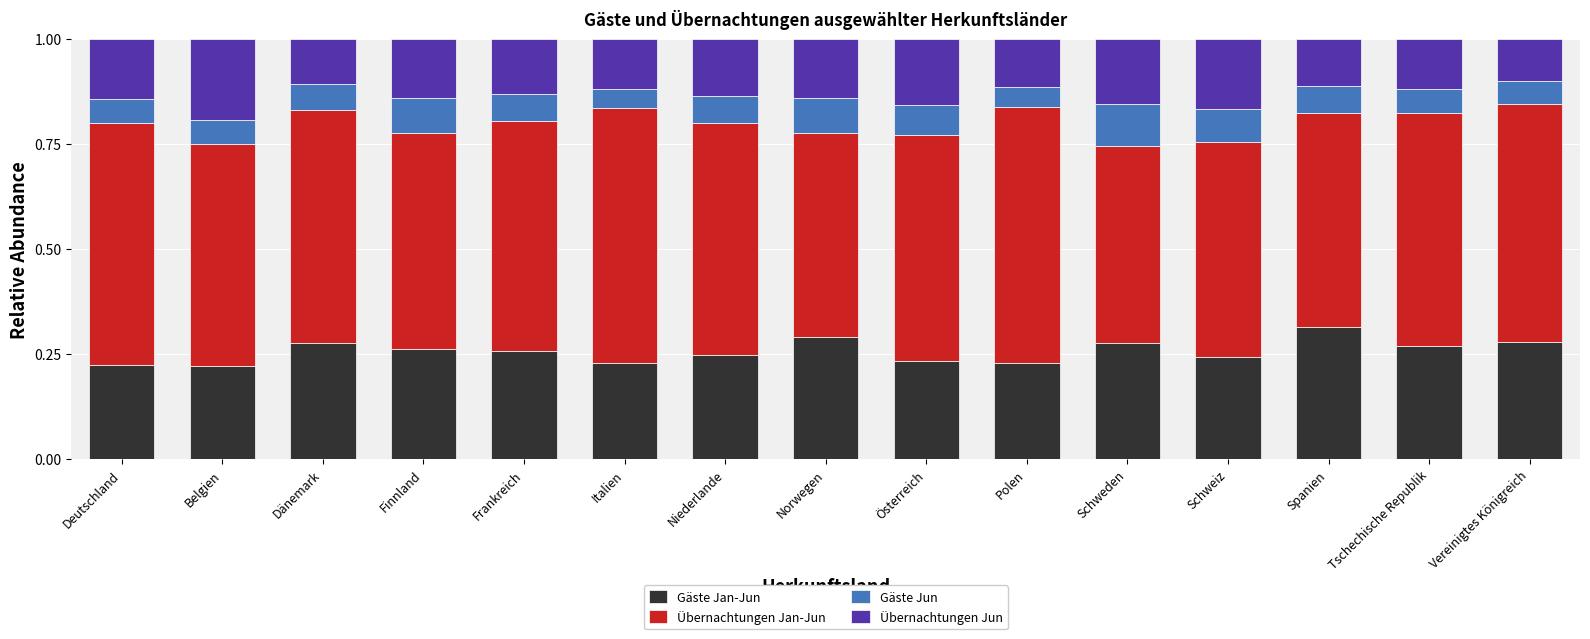

What is the total value across all series at Italien?

1.0